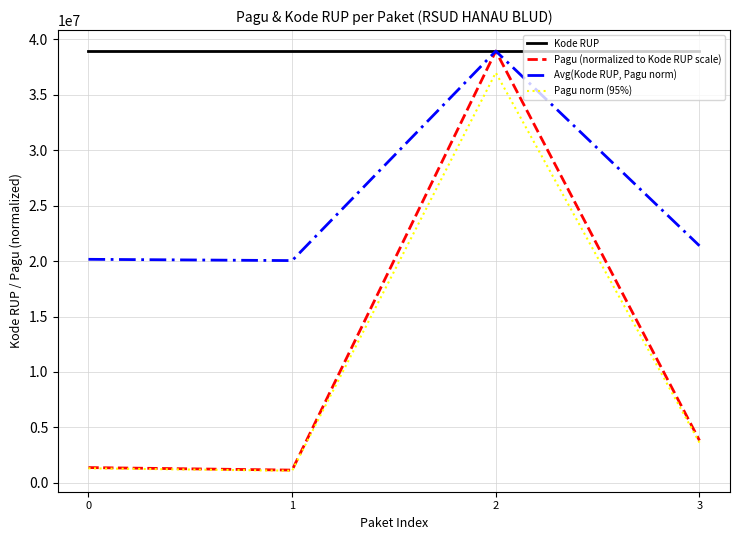

What is the difference between the highest and lowest values at 0?

37639960.3